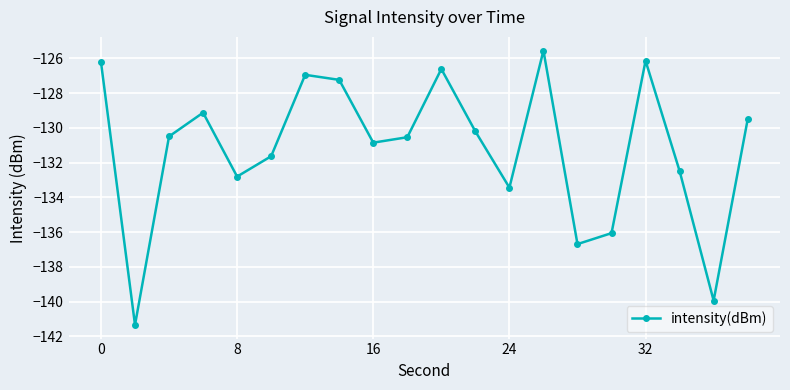

What is the average value?

-131.2